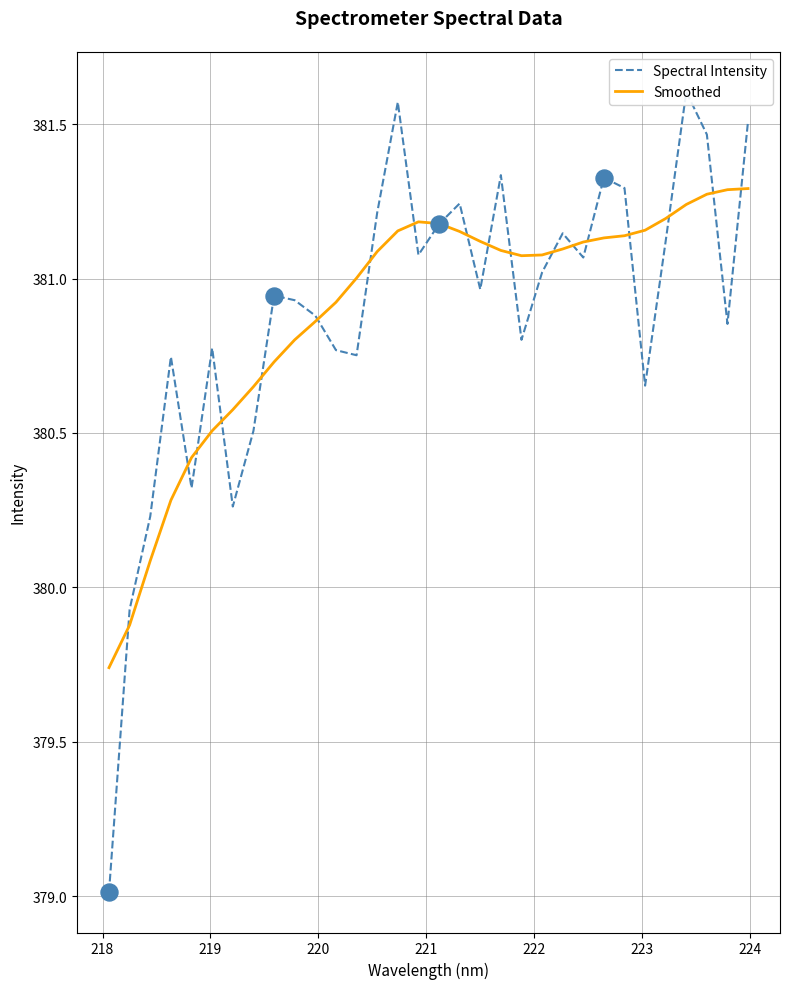

Which series has the largest total across all categories?

Spectral Intensity